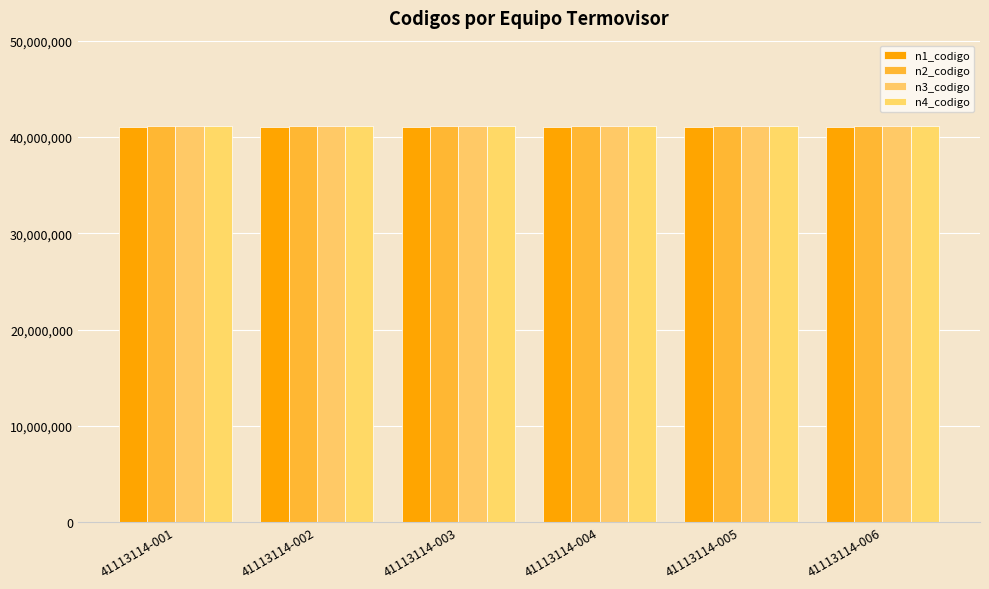

True or false: n3_codigo has a value of 65124321 at 41113114-003.

False